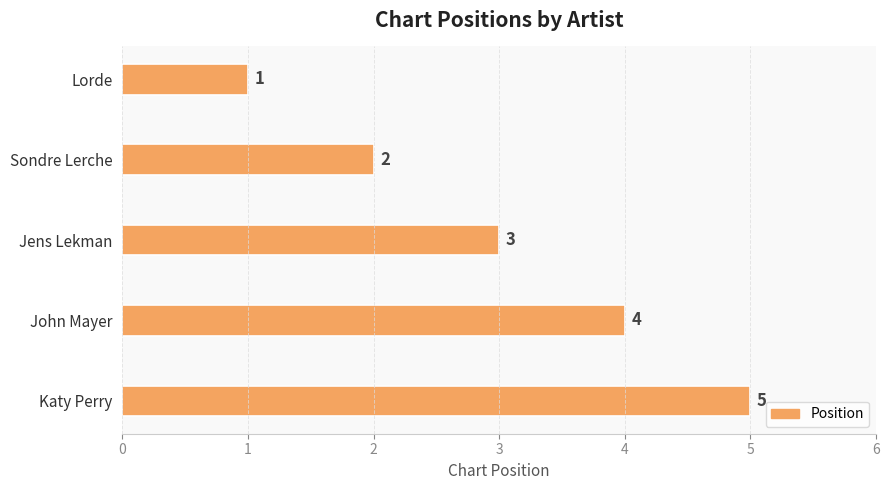

True or false: the data shows 3 at John Mayer.

False